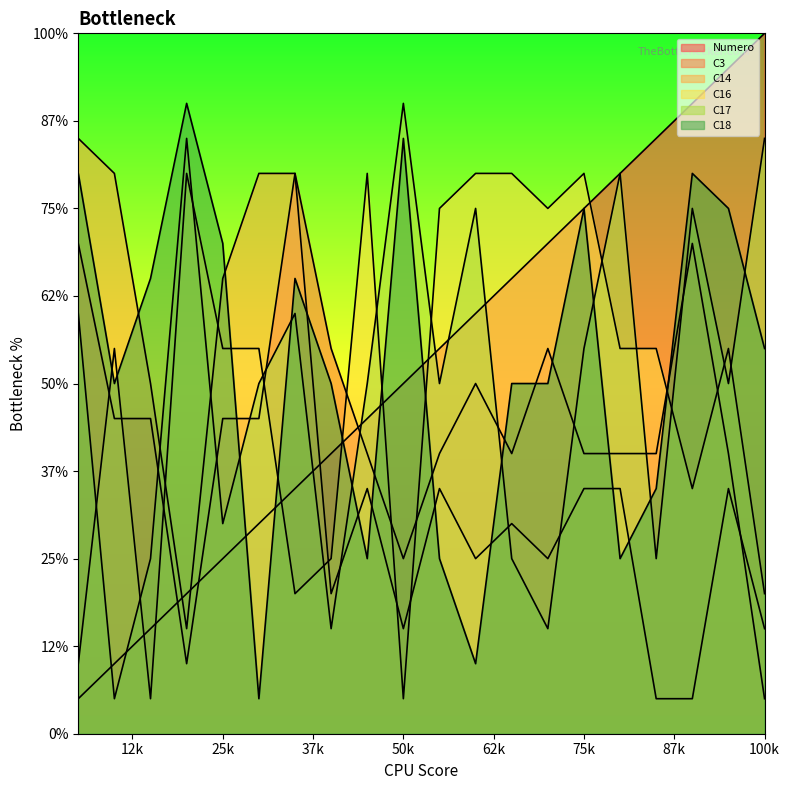

What is the value of the C17 point at the 6th from the left?

10